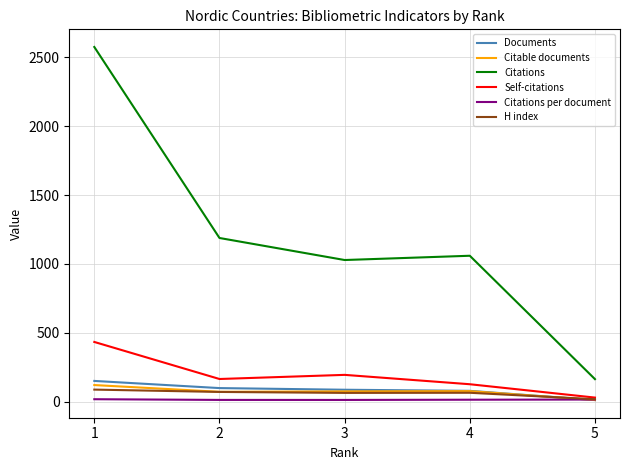

At how many categories does at least one series exceed 409?

4